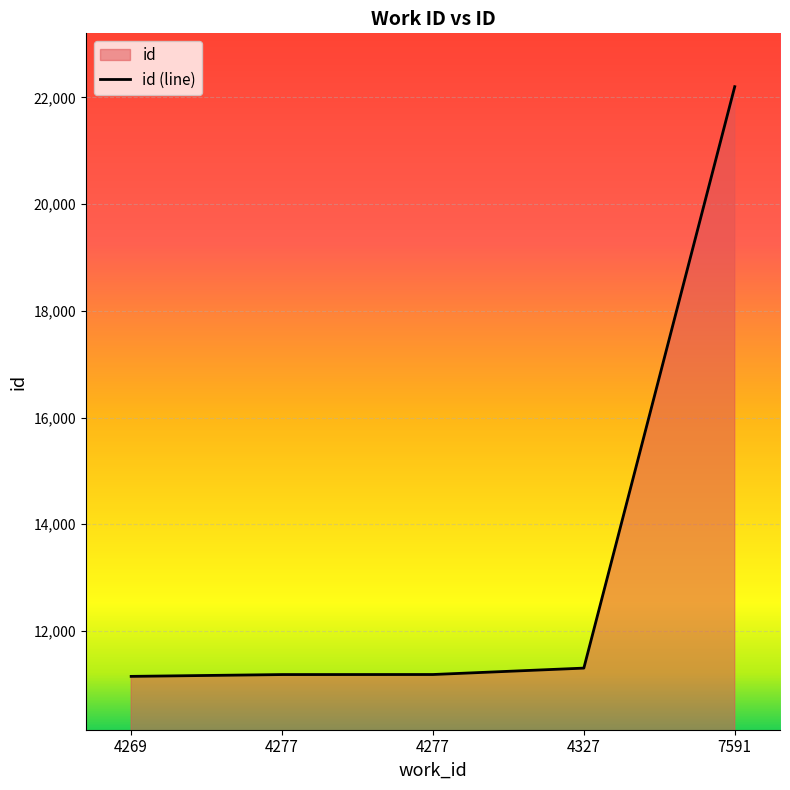

How many lines are shown in the chart?

1